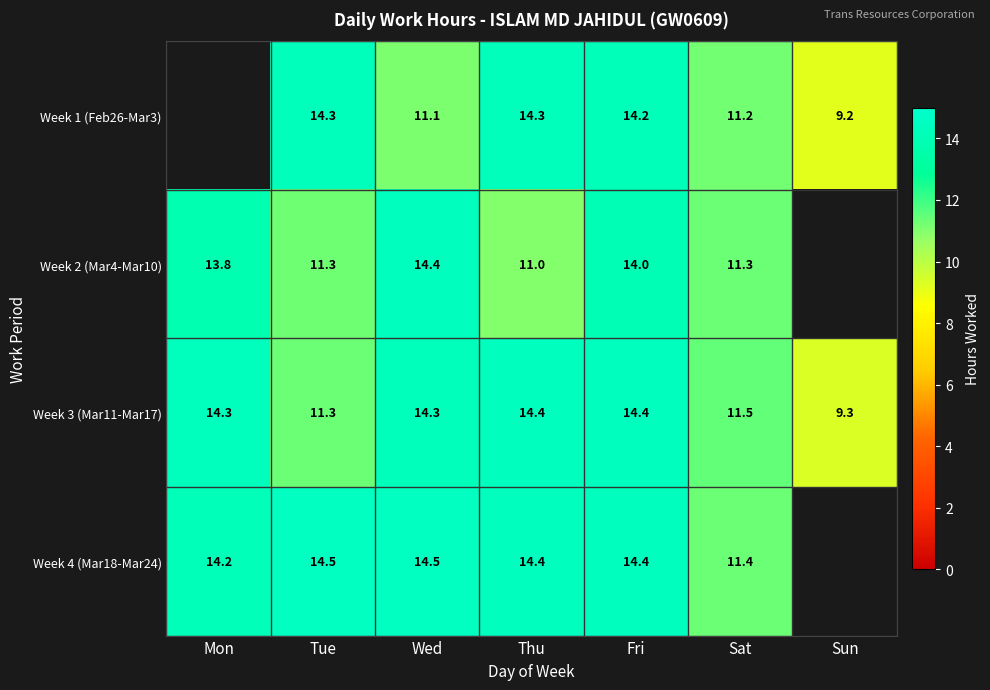

Where is Week 3 (Mar11-Mar17) nearest to the value 11?

Tue